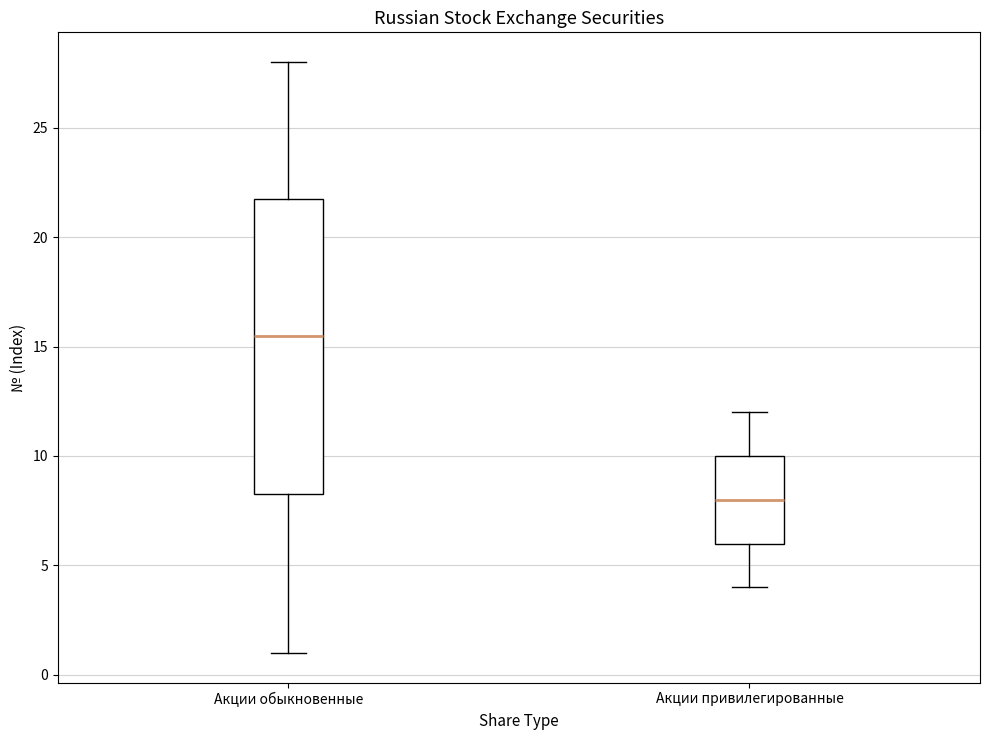

Reading left to right, read every box against the y-axis: the position of its median line, the range the box covers, and the ends of its whiskers. The values are not printed on the chart, so give them approximately, as read against the axis.

Акции обыкновенные: median 15.5, box 8.5 to 22.0, whiskers 1.0 to 28.0
Акции привилегированные: median 8.0, box 6.0 to 10.0, whiskers 4.0 to 12.0